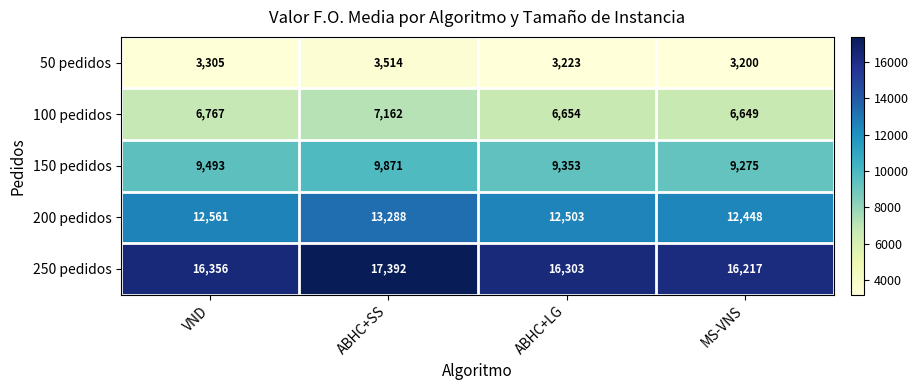

Which series has the widest spread of values?

250 pedidos